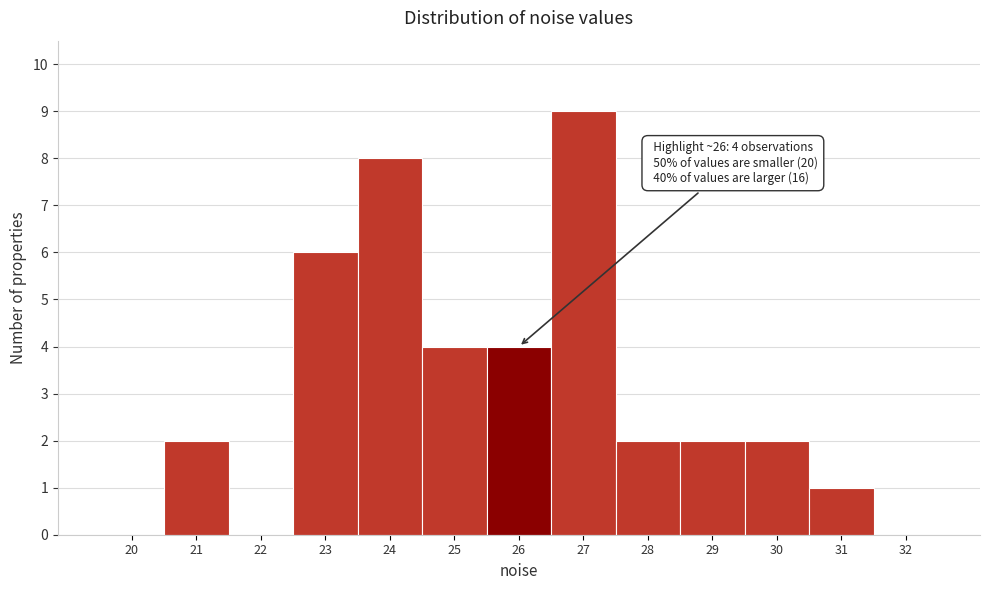

Reading left to right, transcribe all the data shown in this chart.

20=0	21=2	22=0	23=6	24=8	25=4	26=4	27=9	28=2	29=2	30=2	31=1	32=0